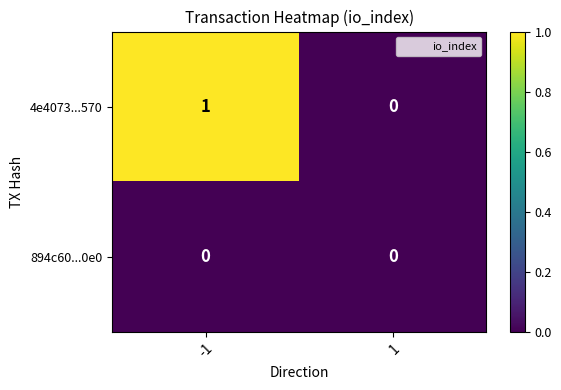

Count the number of categories in the chart.

2